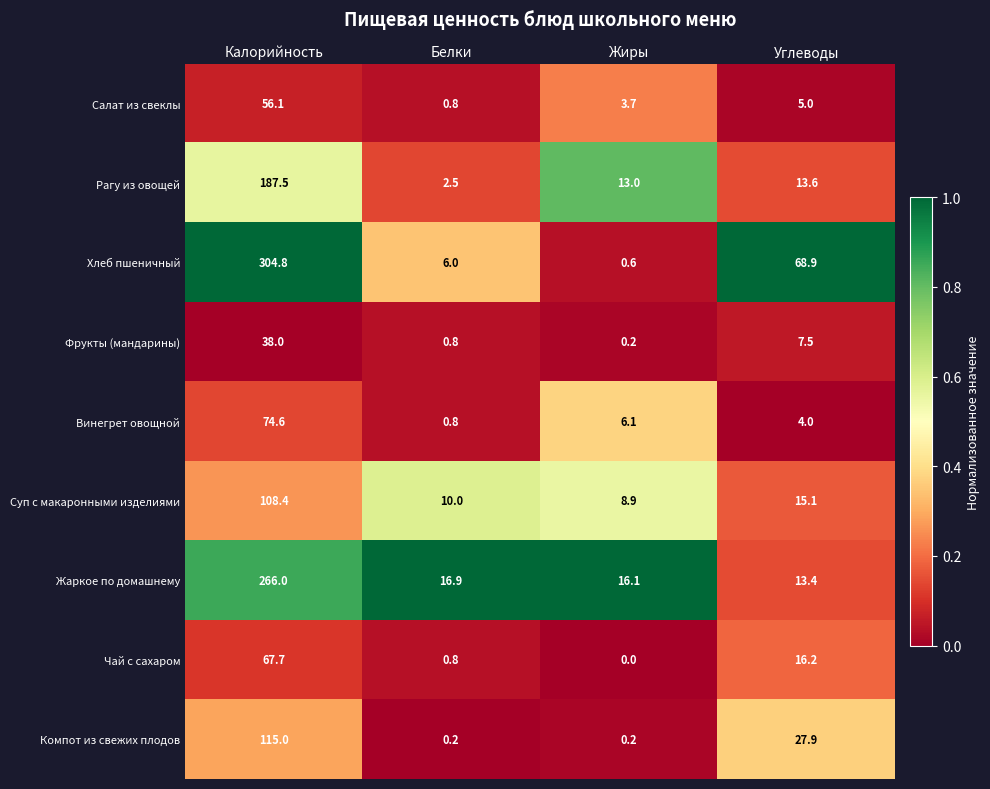

What is the difference between the highest and lowest values at Углеводы?

64.9